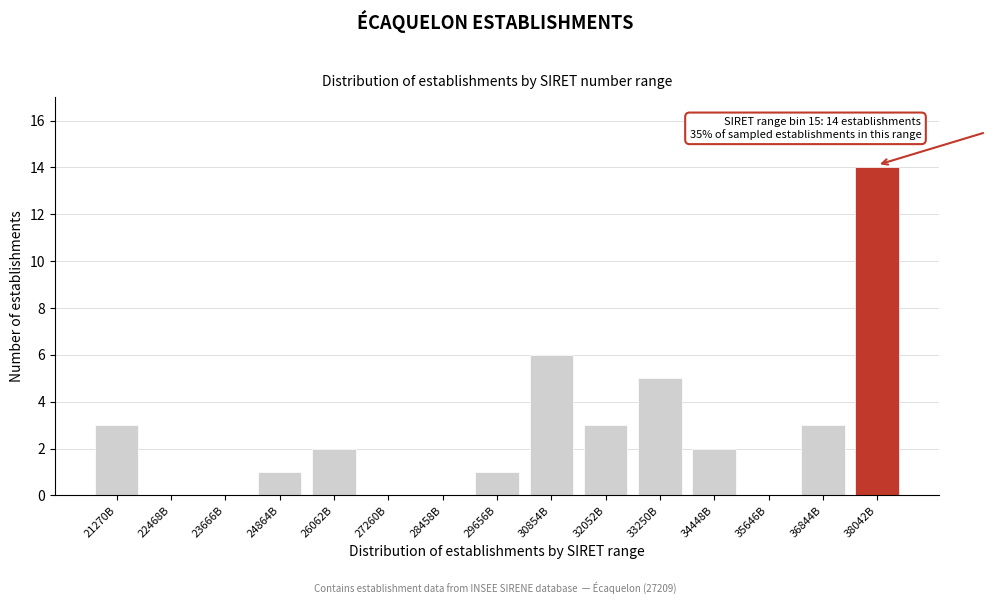

Reading right to left, list all the values displayed in this chart.

38042B=14	36844B=3	35646B=0	34448B=2	33250B=5	32052B=3	30854B=6	29656B=1	28458B=0	27260B=0	26062B=2	24864B=1	23666B=0	22468B=0	21270B=3